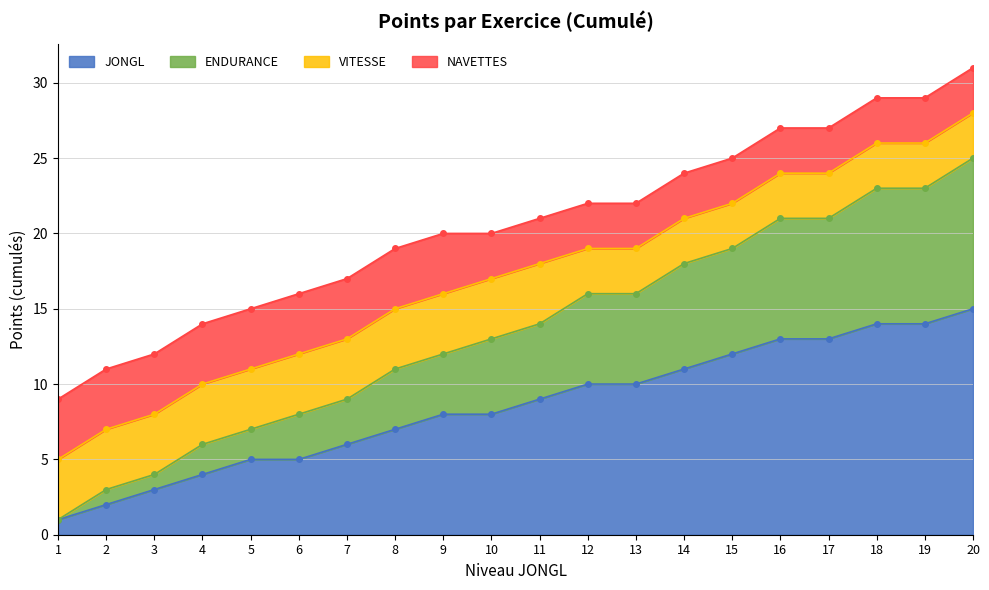

True or false: the data shows 9 at 14.

False